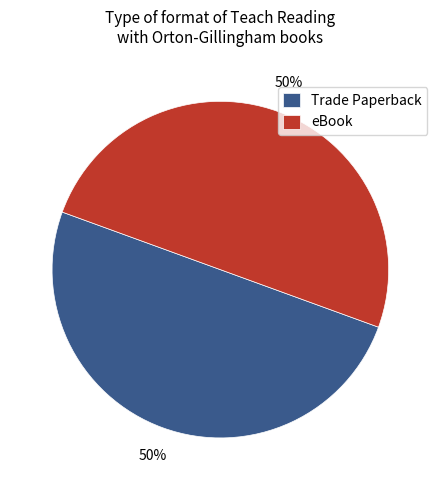

To the nearest percent, what is the combined percentage of Trade Paperback and eBook?

100%